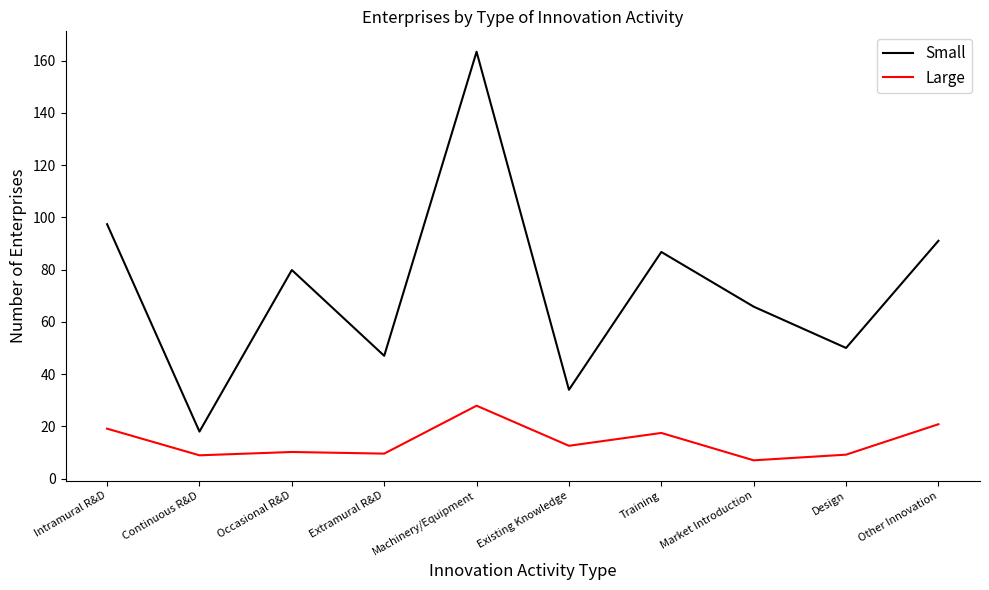

What is the highest value of the Small series?

163.3